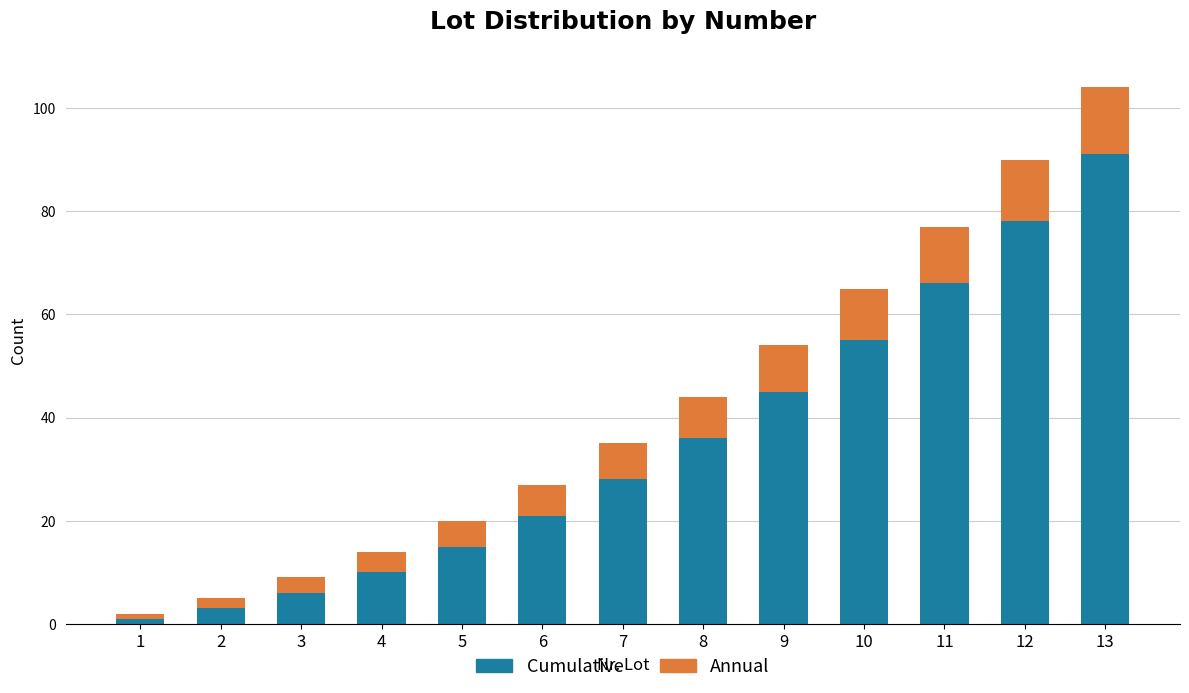

What is the maximum value for Cumulative?

91